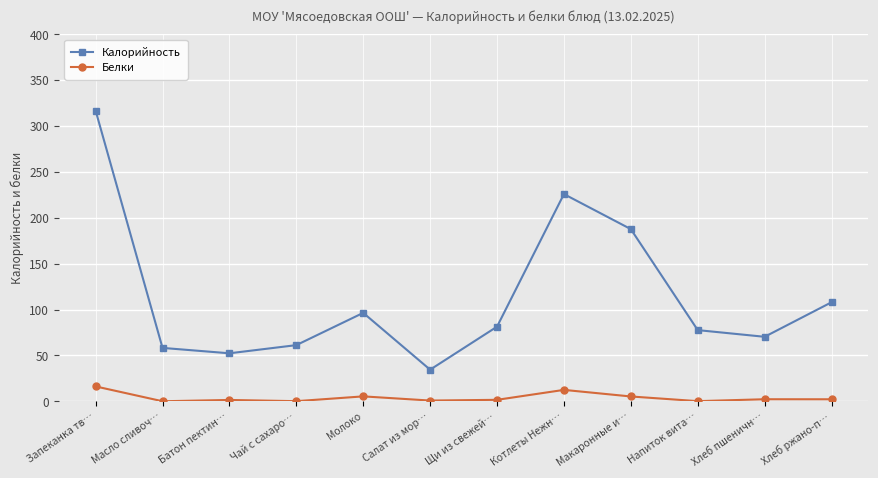

Is it true that Калорийность equals 316.8 at Запеканка тв…?

True